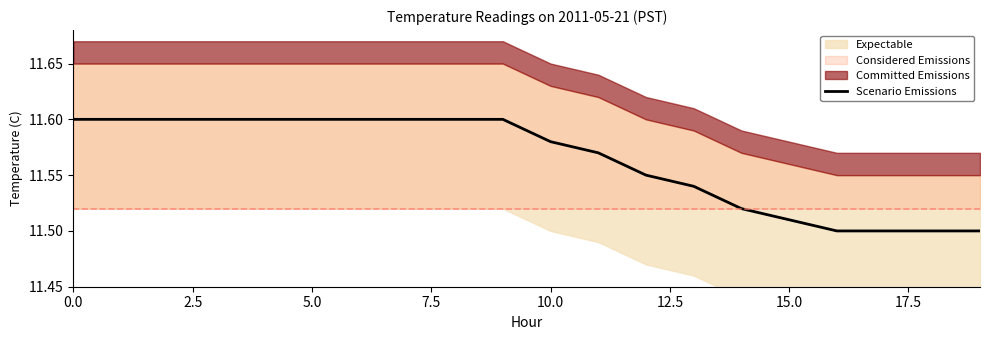

The value of Scenario Emissions at 5.0 is 11.6. True or false?

True